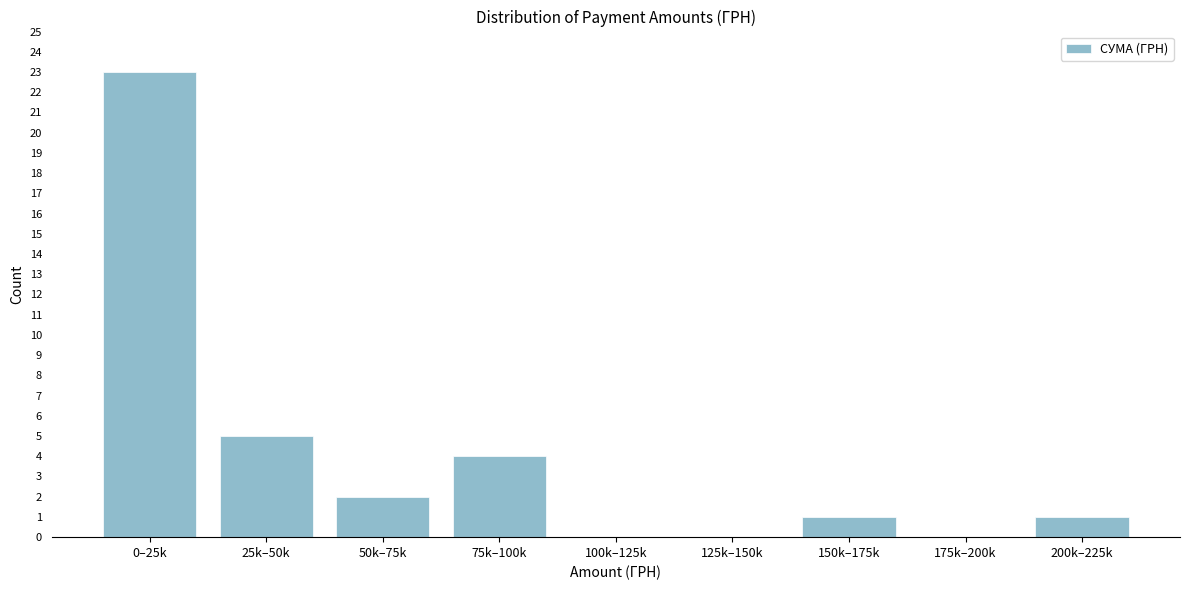

Reading right to left, transcribe all the data shown in this chart.

200k–225k=1	175k–200k=0	150k–175k=1	125k–150k=0	100k–125k=0	75k–100k=4	50k–75k=2	25k–50k=5	0–25k=23